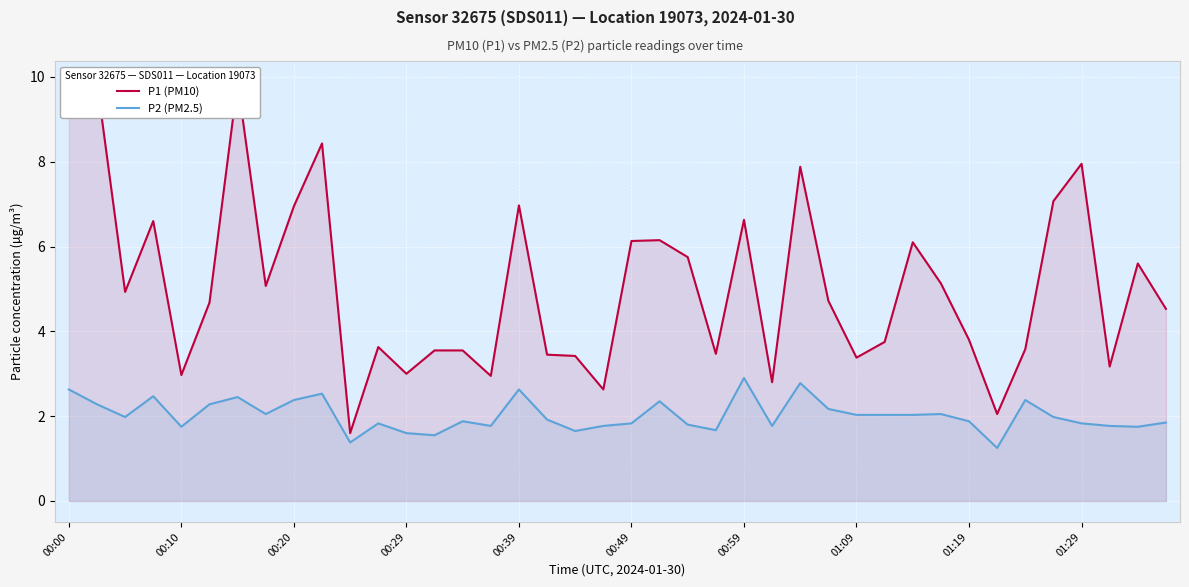

Which series has the widest spread of values?

P1 (PM10)